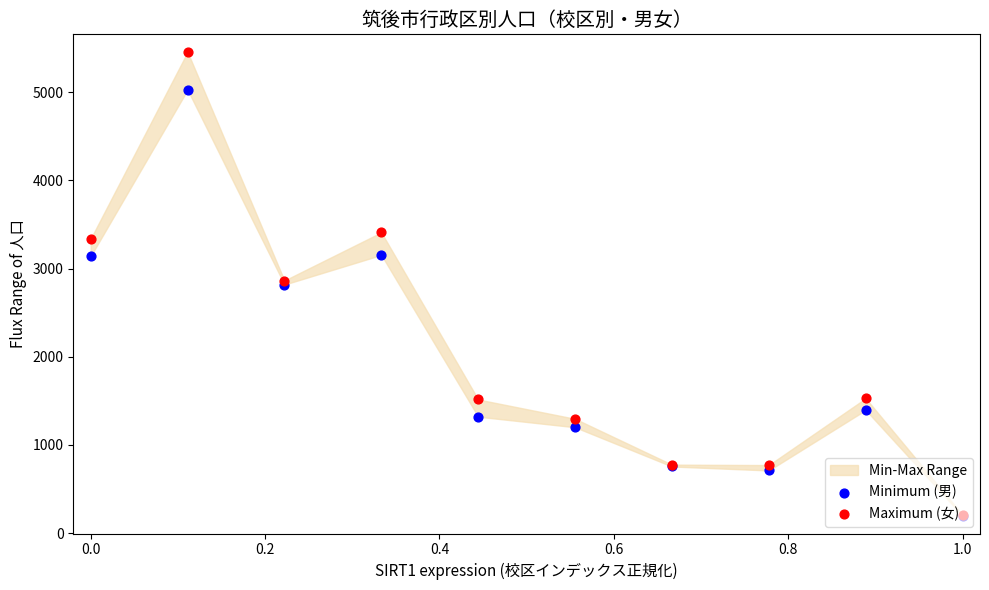

Which series has the largest total across all categories?

Maximum (女)